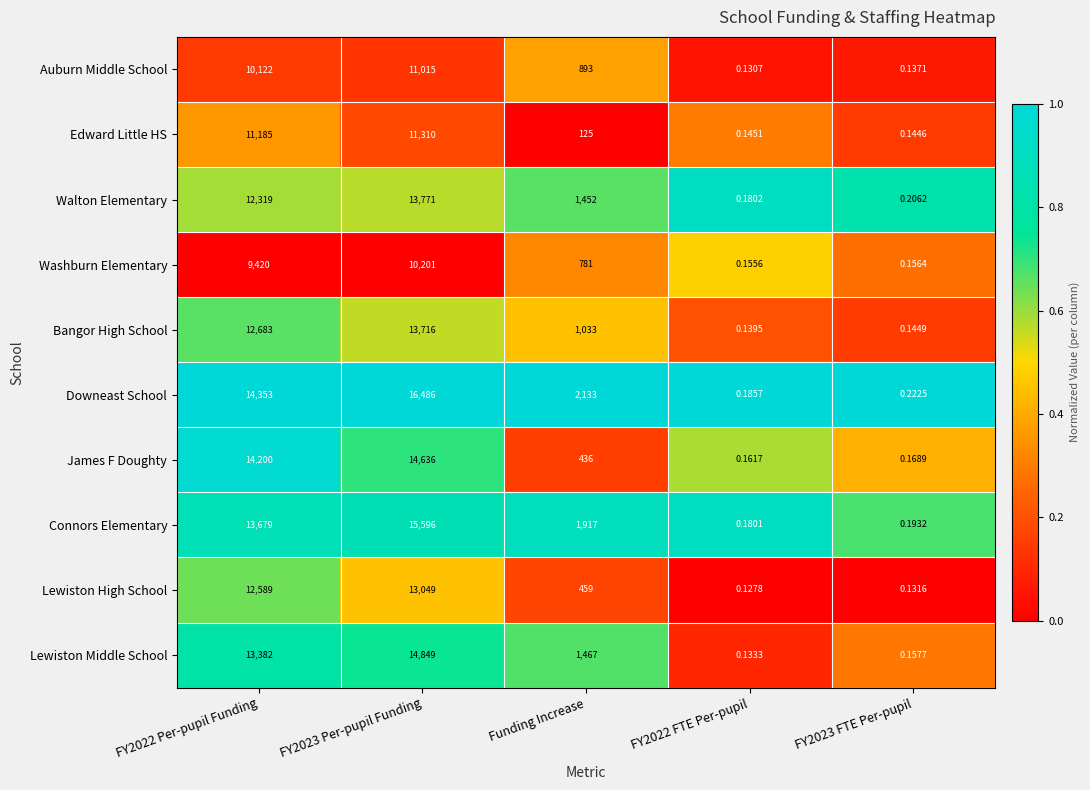

Which series changed the most between Funding Increase and FY2022 FTE Per-pupil?

Downeast School